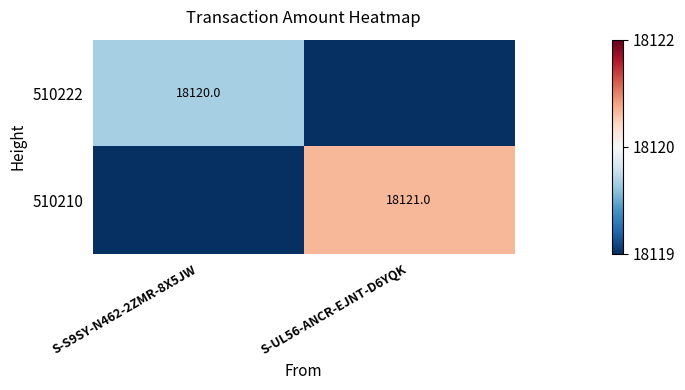

True or false: 510210 has a value of 0 at S-S9SY-N462-2ZMR-8X5JW.

True